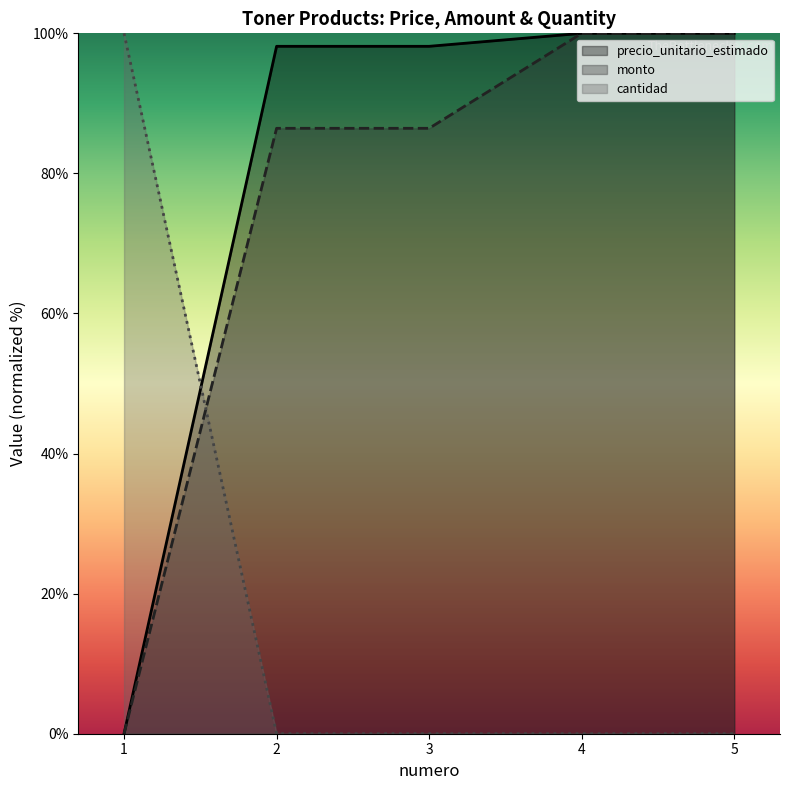

Between which two adjacent categories do monto and cantidad first intersect?

1 and 2